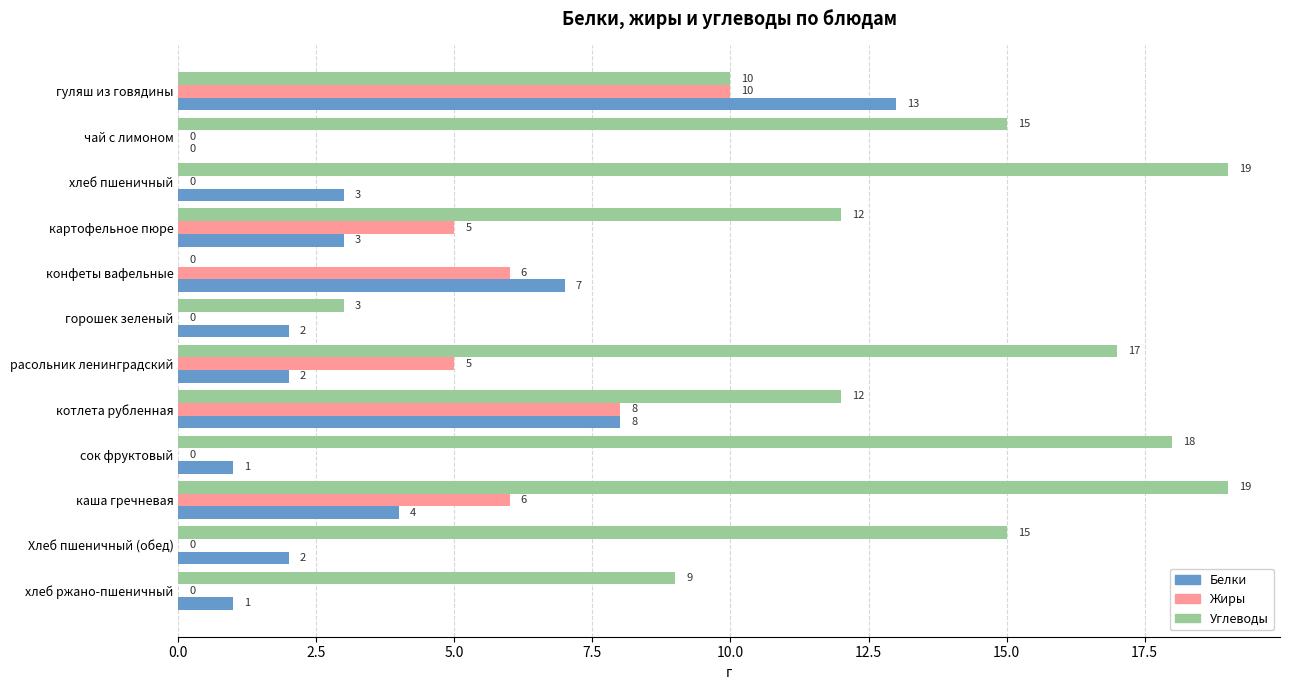

The Белки series shows 1 at сок фруктовый. True or false?

True